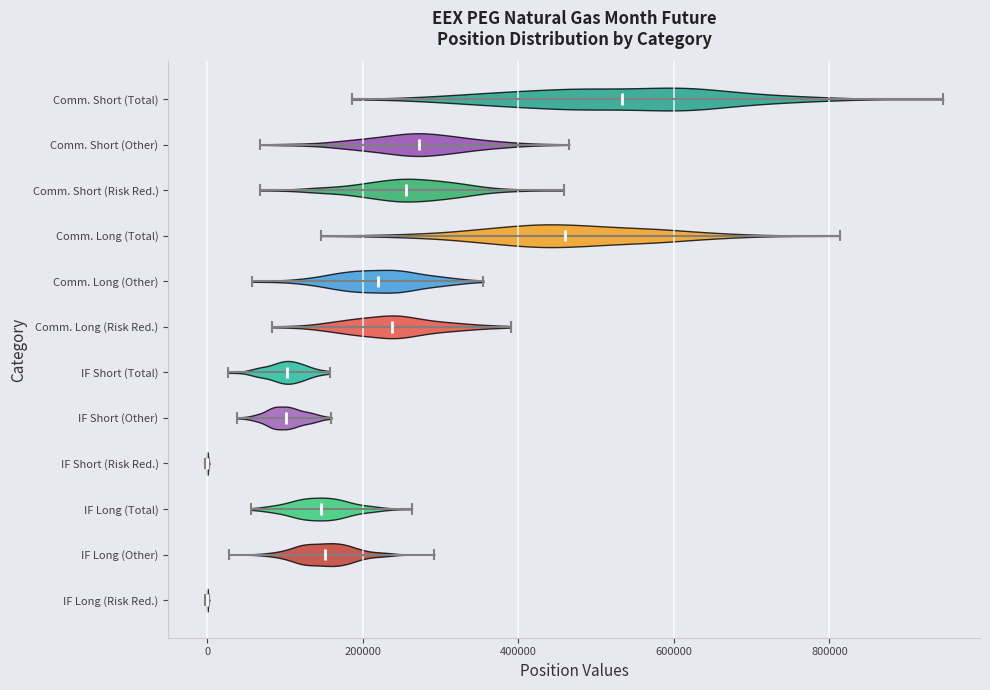

Reading bottom to top, read every violin against the x-axis: where its median line is, and the lowest and highest points it reaches. The values are not printed on the chart, so give them approximately, as read against the axis.

IF Long (Risk Red.): median line 0, lowest point 0, highest point 0
IF Long (Other): median line 160000, lowest point 20000, highest point 300000
IF Long (Total): median line 140000, lowest point 60000, highest point 260000
IF Short (Risk Red.): median line 0, lowest point 0, highest point 0
IF Short (Other): median line 100000, lowest point 40000, highest point 160000
IF Short (Total): median line 100000, lowest point 20000, highest point 160000
Comm. Long (Risk Red.): median line 240000, lowest point 80000, highest point 400000
Comm. Long (Other): median line 220000, lowest point 60000, highest point 360000
Comm. Long (Total): median line 460000, lowest point 140000, highest point 820000
Comm. Short (Risk Red.): median line 260000, lowest point 60000, highest point 460000
Comm. Short (Other): median line 280000, lowest point 60000, highest point 460000
Comm. Short (Total): median line 540000, lowest point 180000, highest point 940000